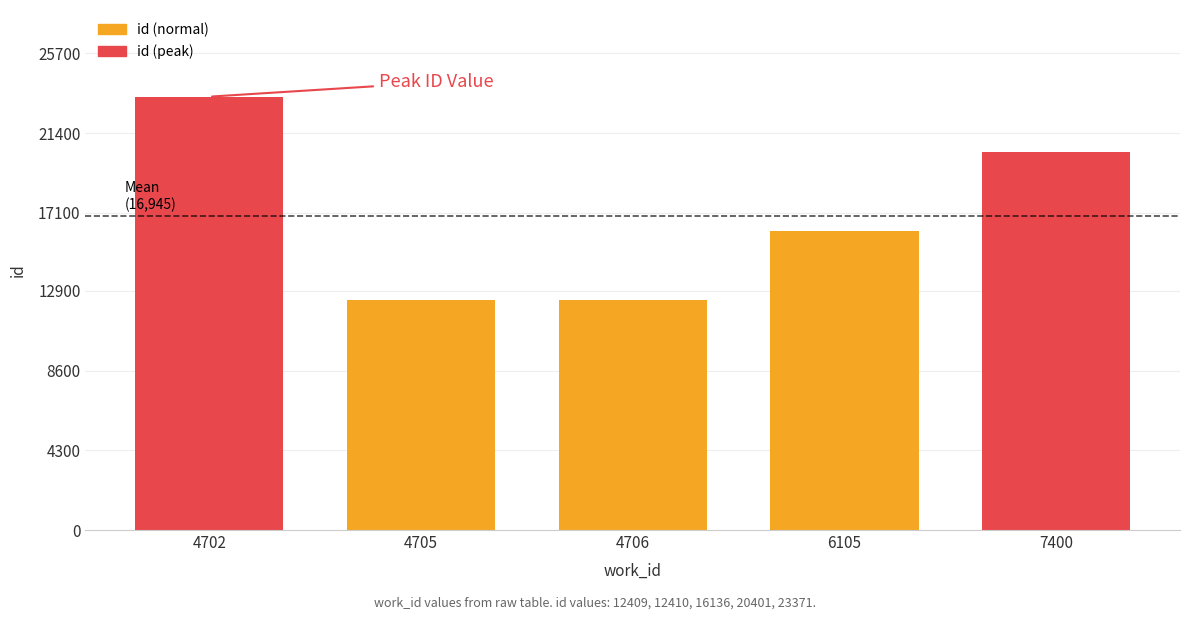

Which label corresponds to the largest value in the chart?

4702